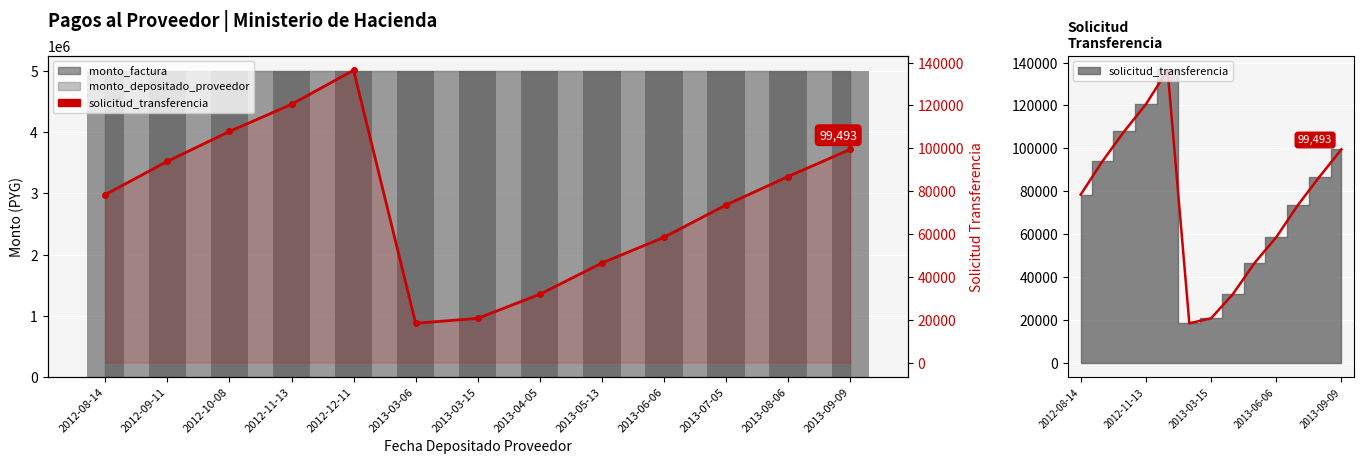

The chart shows a value of 58501 at 2013-06-06. True or false?

True